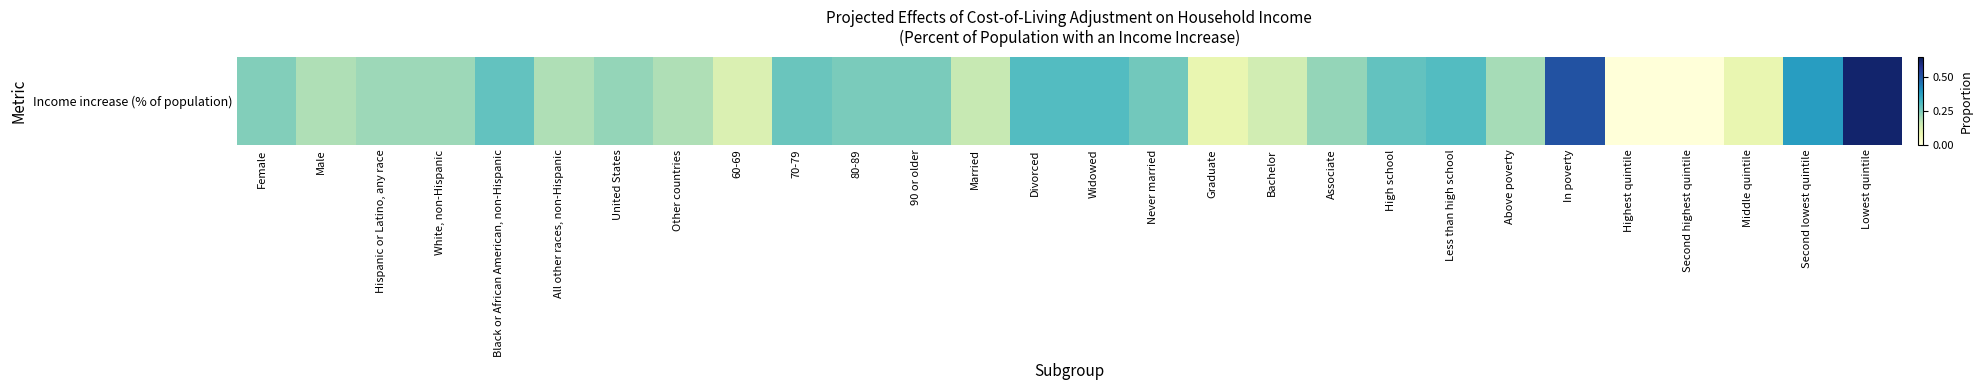

Where is the data nearest to the value 0?

Highest quintile